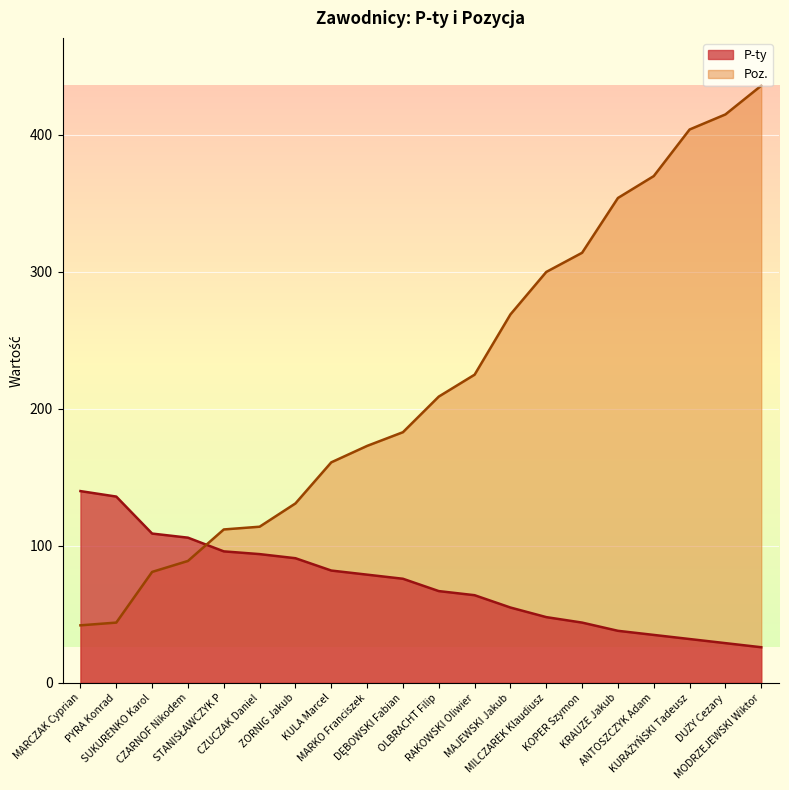

Reading left to right, extract all data points from this chart.

P-ty: 140	136	109	106	96	94	91	82	79	76	67	64	55	48	44	38	35	32	29	26
Poz.: 42	44	81	89	112	114	131	161	173	183	209	225	269	300	314	354	370	404	415	436